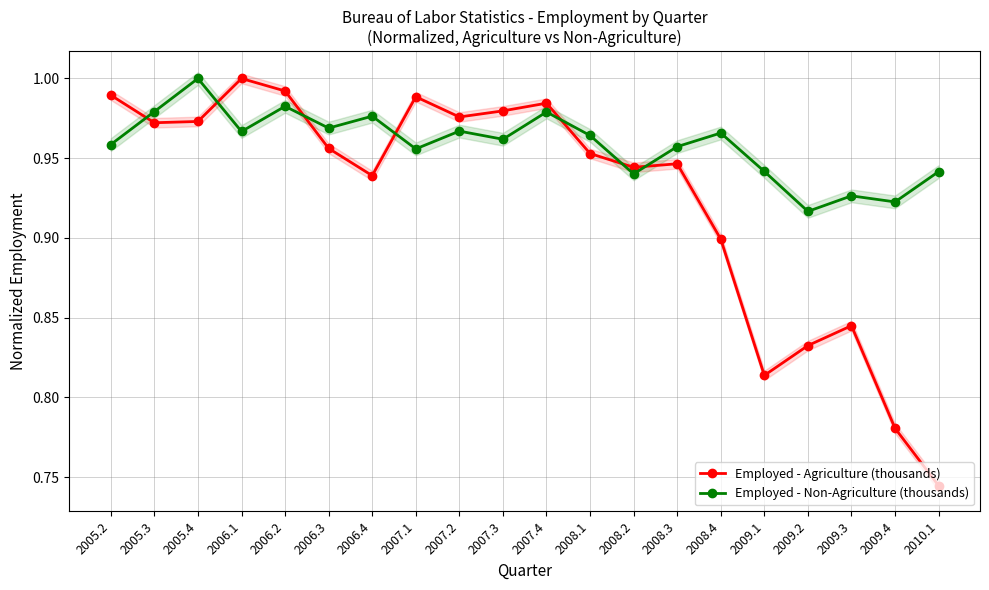

What is the label of the 8th point from the left?

2007.1